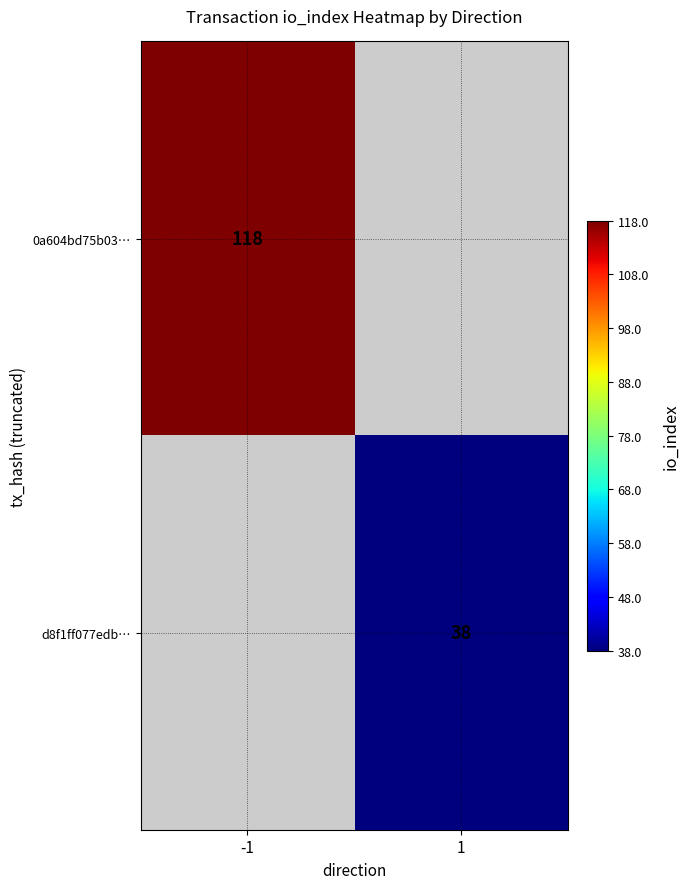

What is the maximum value shown in the chart?

118.0